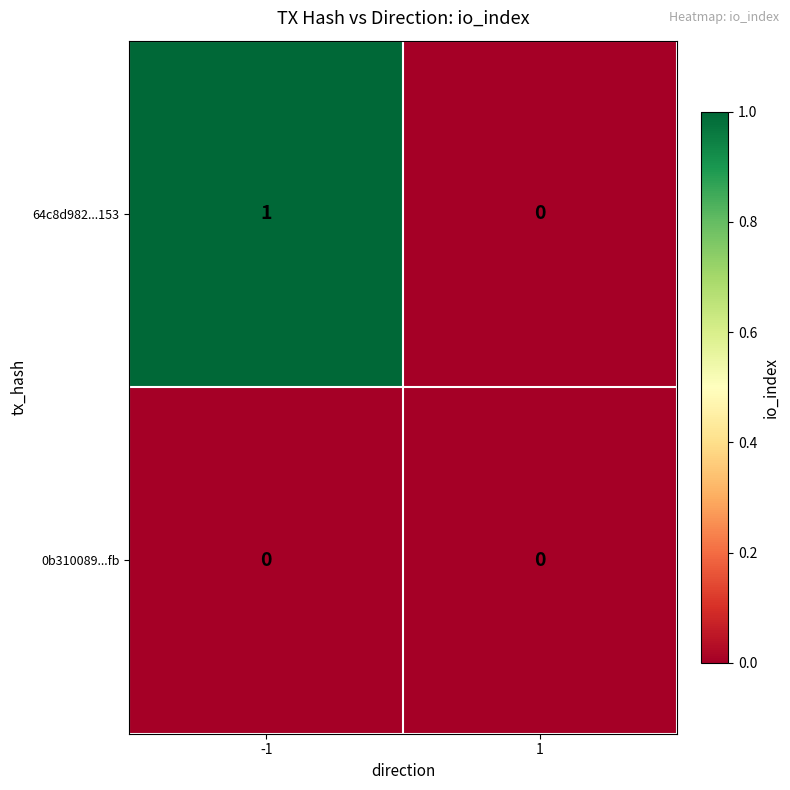

What is the spread (max minus min) of values at -1?

1